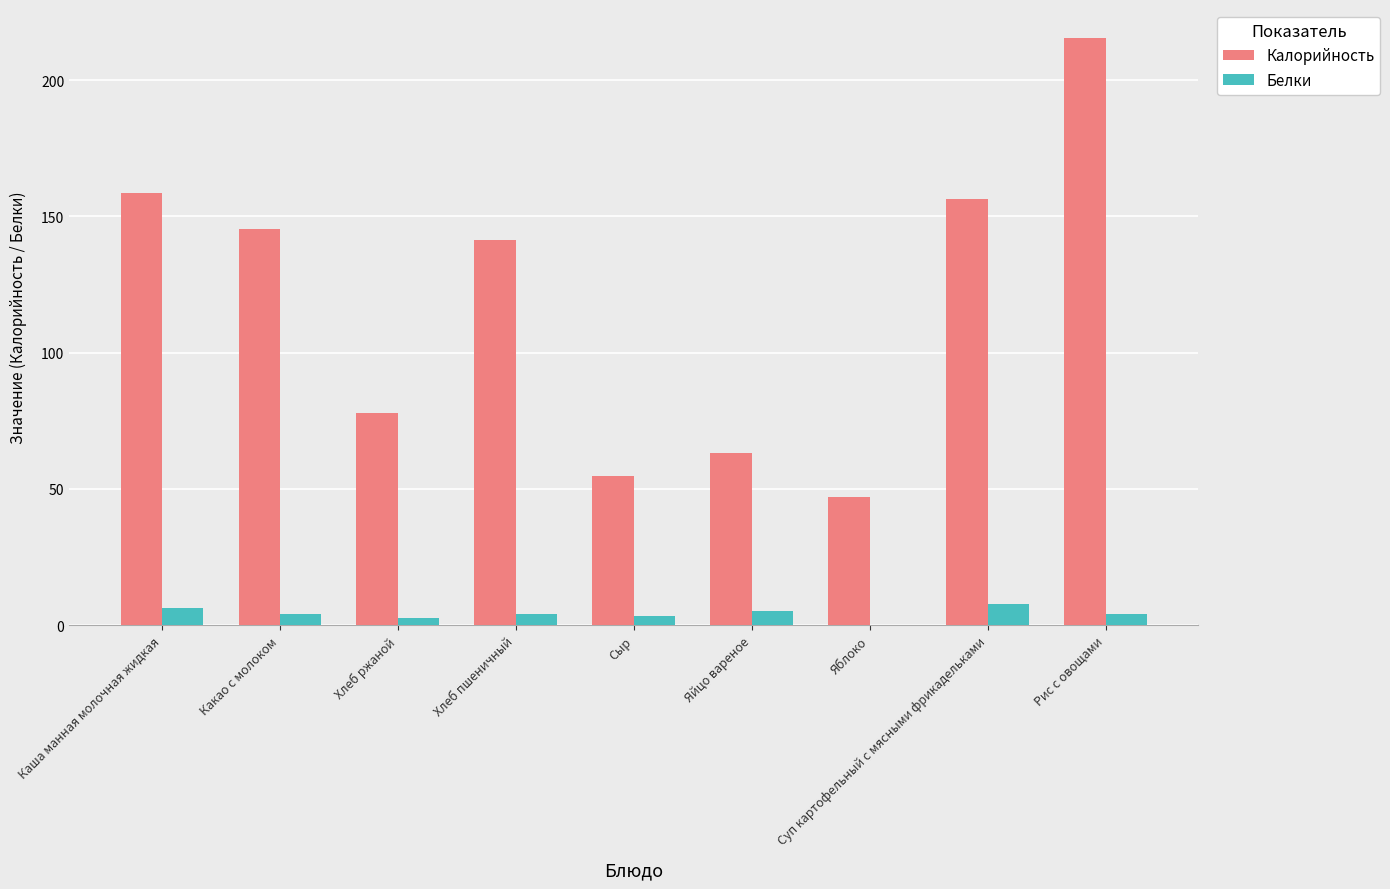

Are the bars grouped side by side (vs. stacked)?

Yes